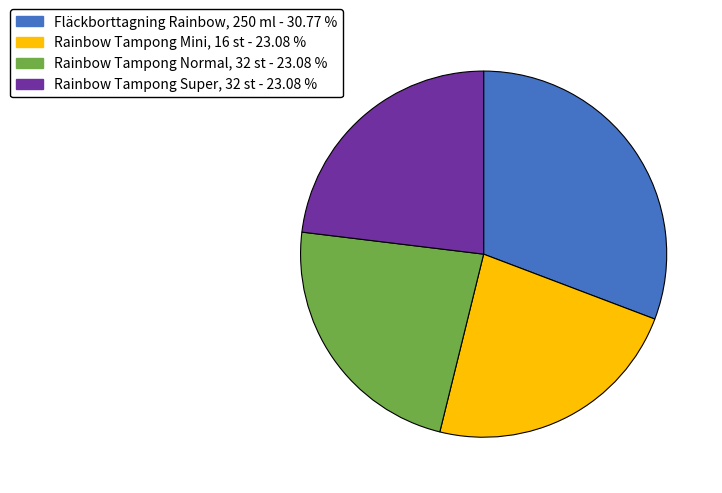

True or false: Rainbow Tampong Super, 32 st accounts for 23% of the total.

True